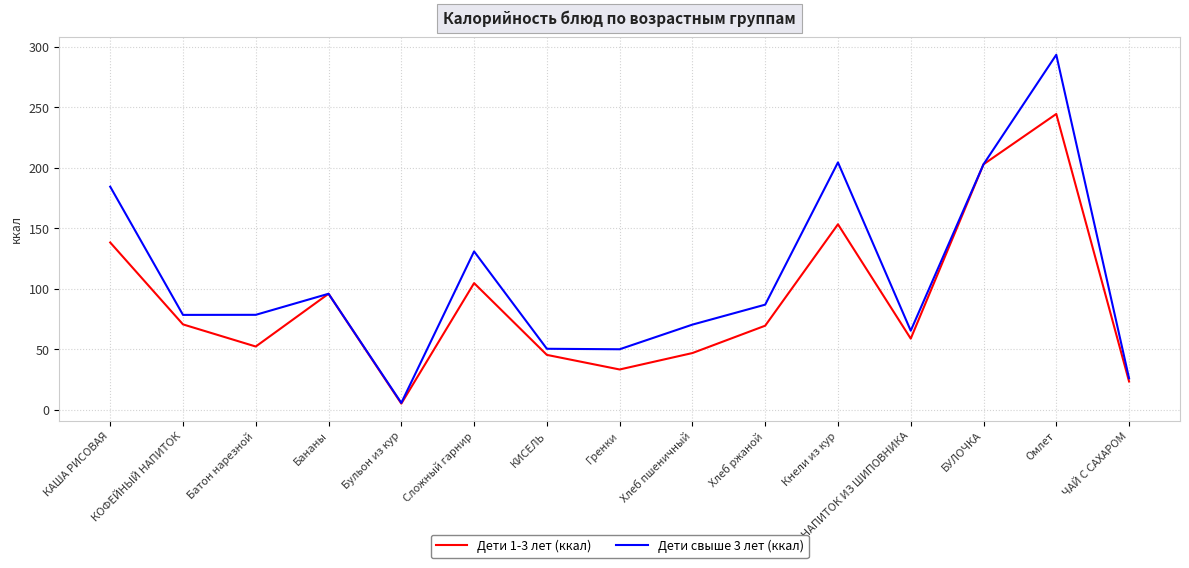

Is the value of Дети свыше 3 лет (ккал) at Бананы greater than the value of Дети 1-3 лет (ккал) at Бульон из кур?

Yes